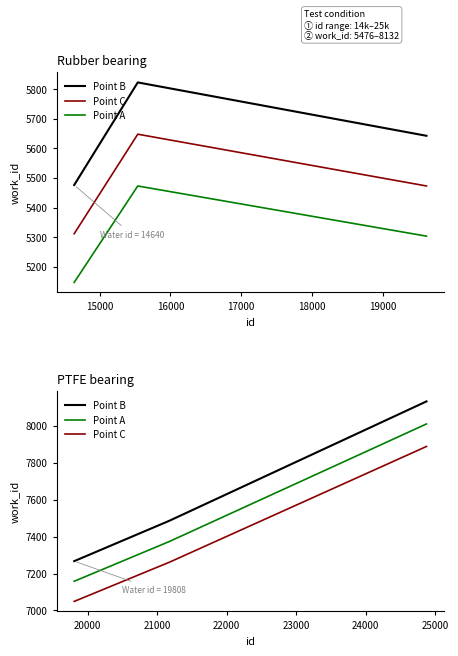

What is the value of the Point B point at the 1st from the left?

7267.0